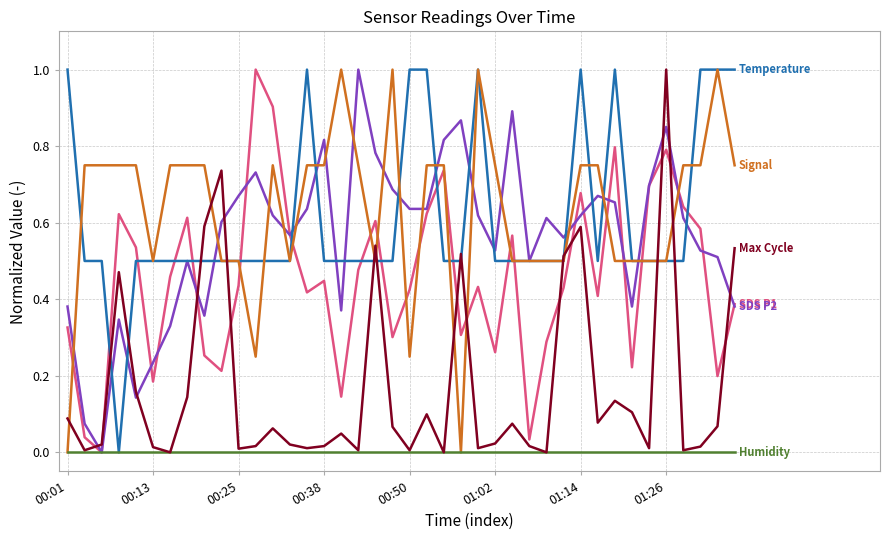

What is the maximum value shown in the chart?

1.0